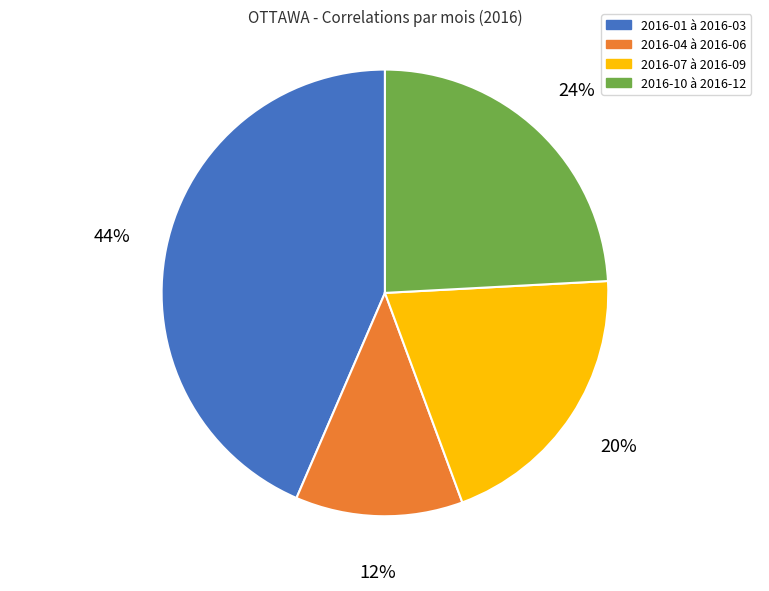

How many segments does this pie chart have?

4